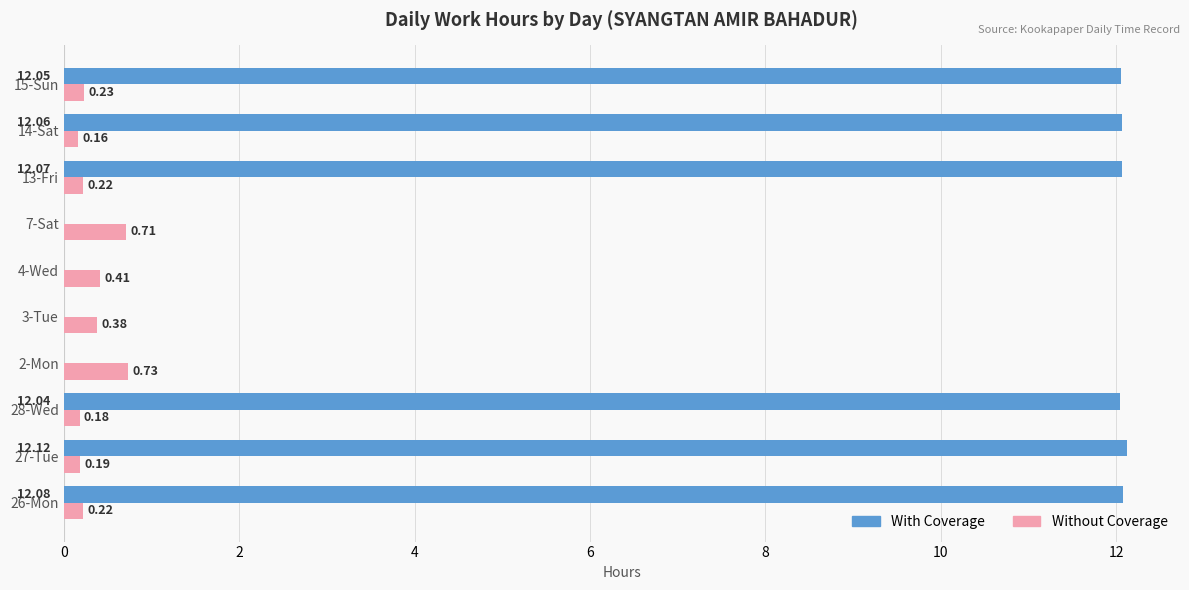

What is the sum of all Without Coverage values?

3.4